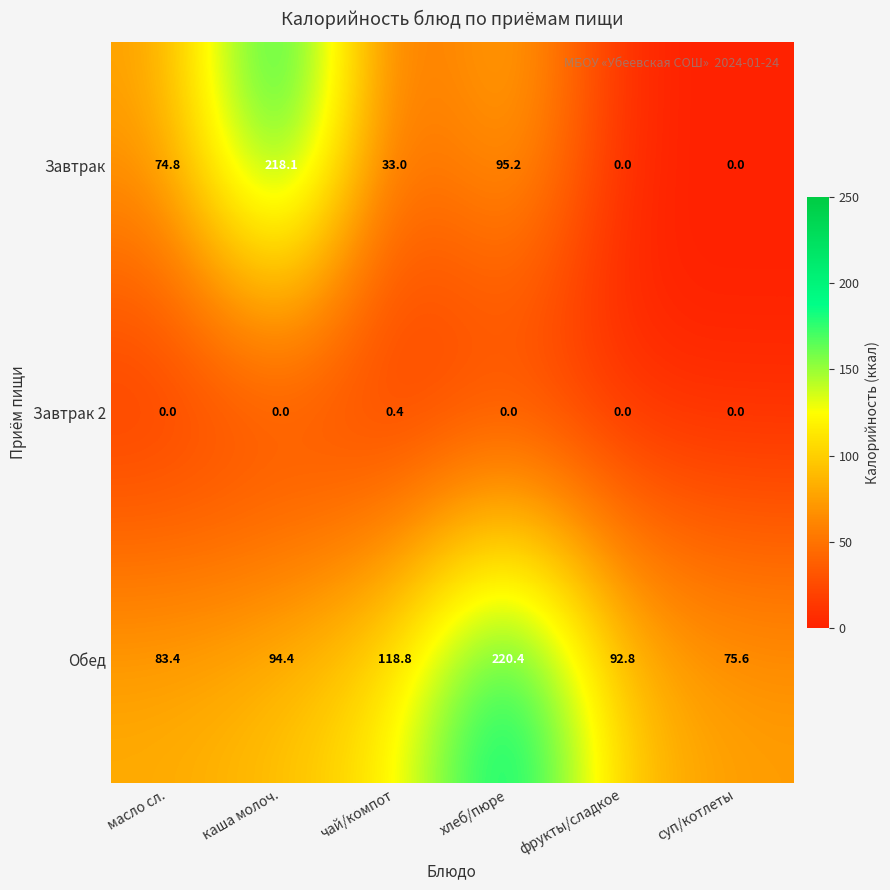

Reading left to right, extract all data points from this chart.

Завтрак: 74.8	218.1	33.0	95.2	0.0	0.0
Завтрак 2: 0.0	0.0	0.4	0.0	0.0	0.0
Обед: 83.4	94.4	118.8	220.4	92.8	75.6